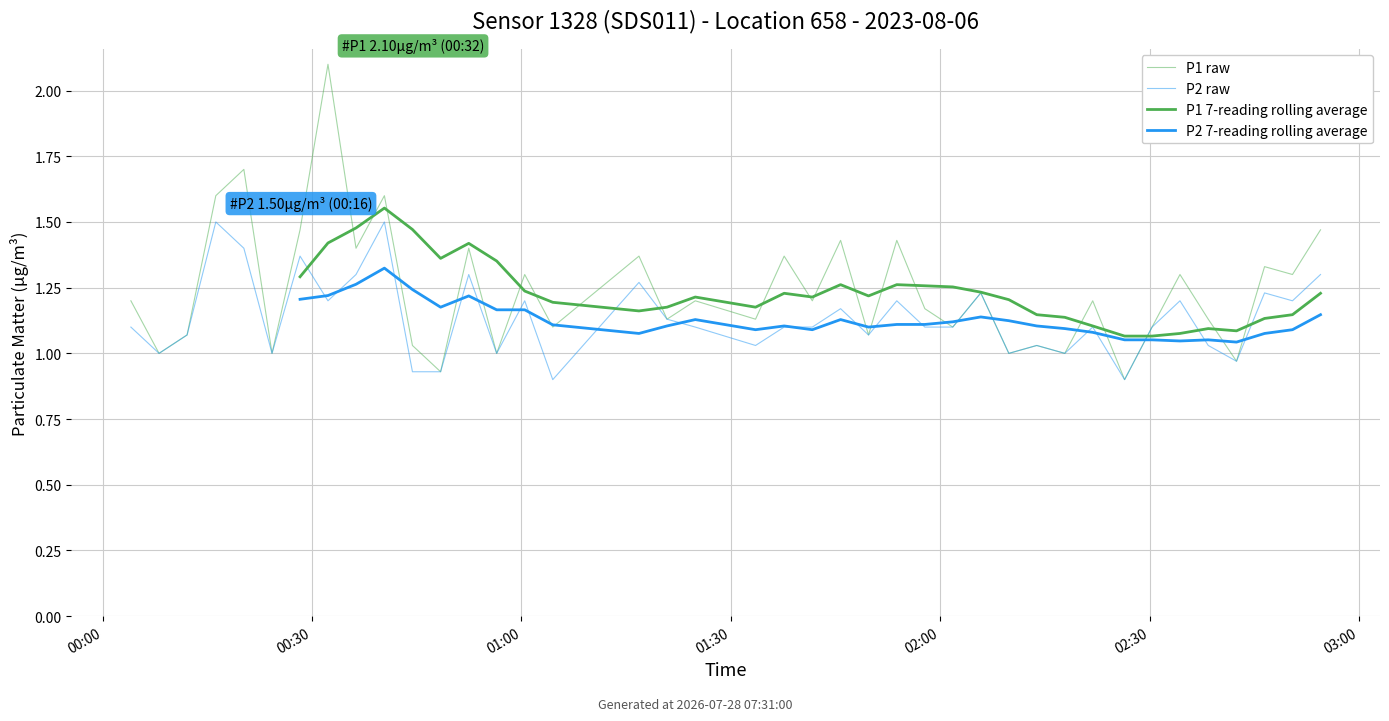

How many lines are shown in the chart?

4